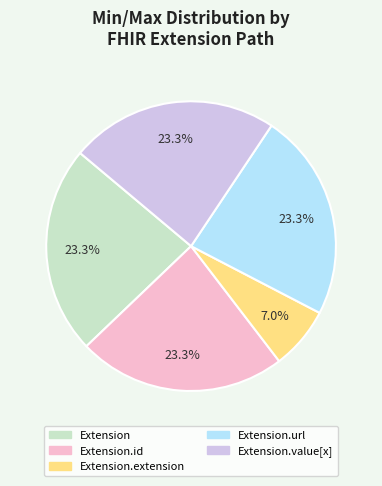

To the nearest percent, what is the average slice percentage?

20%